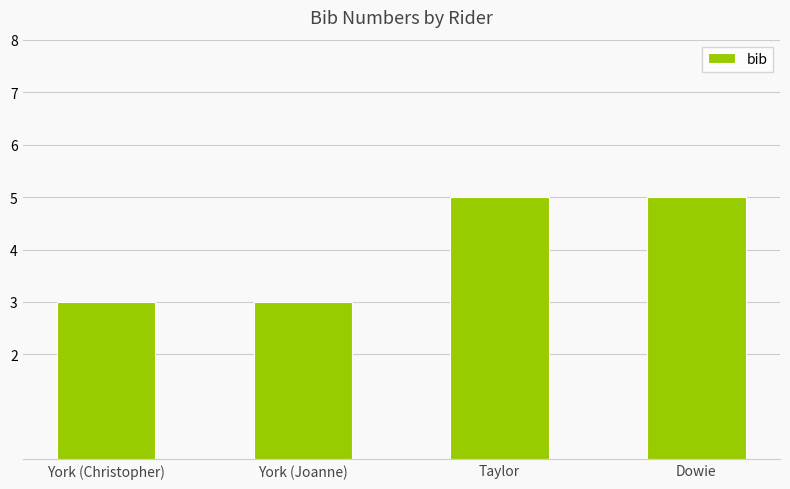

Between York (Christopher) and Dowie, which is larger?

Dowie